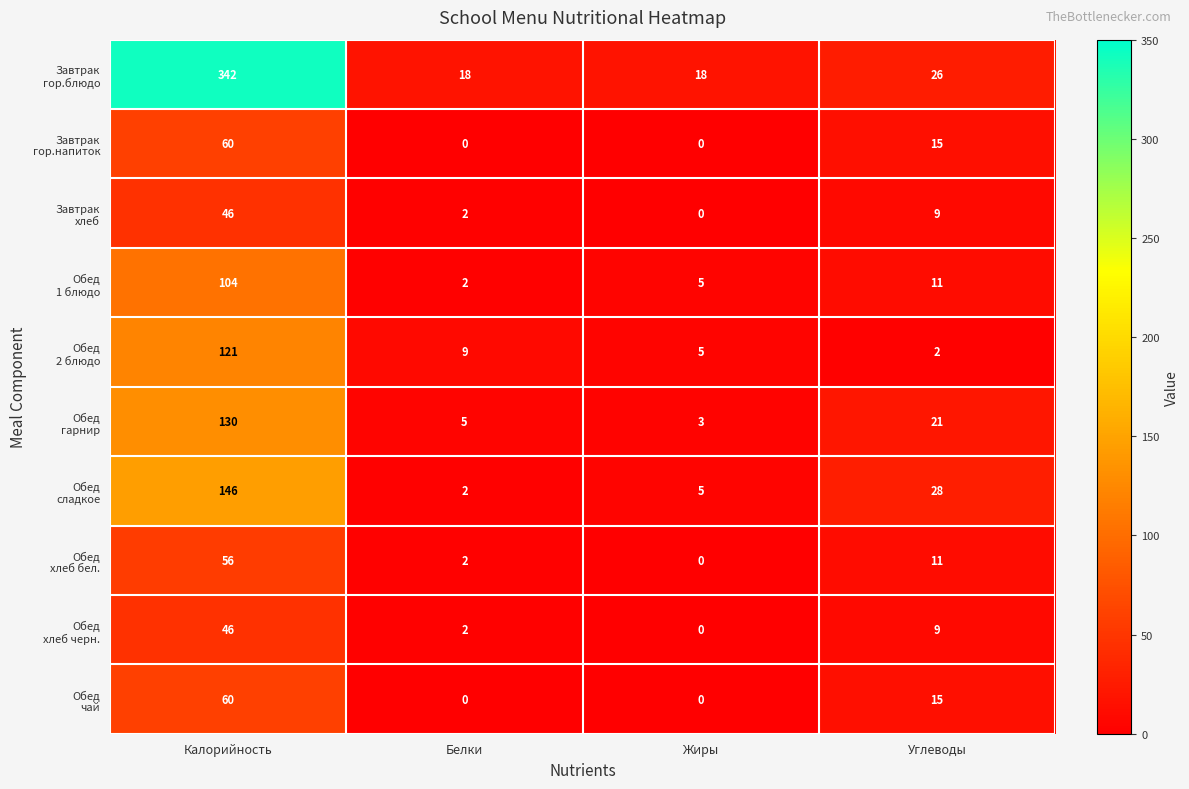

What is the total value across all series at Калорийность?

1111